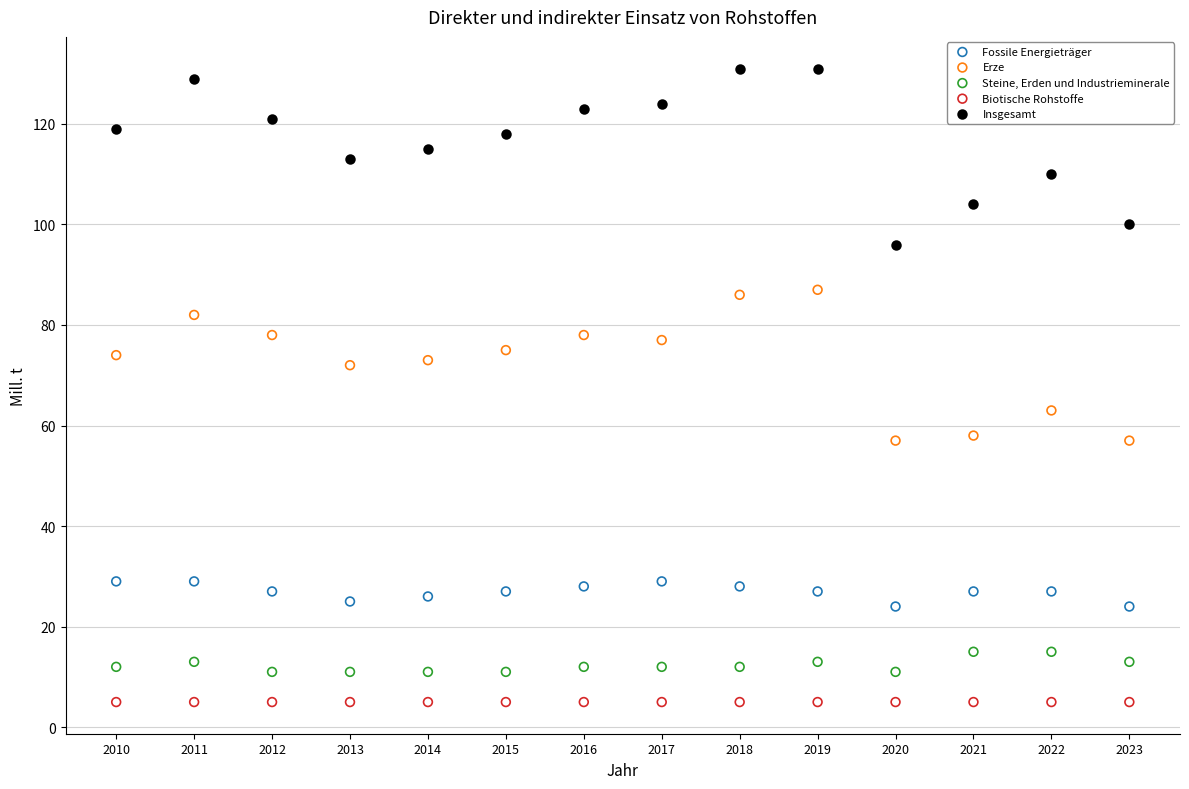

Which series reaches the maximum Y coordinate?

Insgesamt